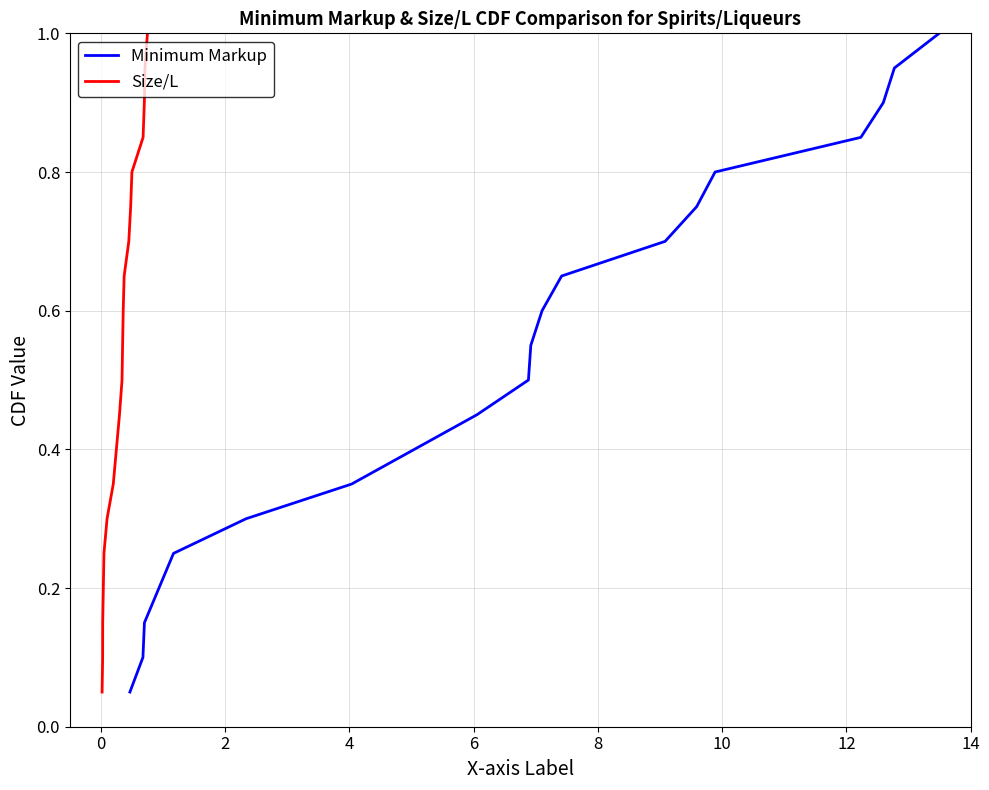

True or false: Size/L has more than 1 interior local peaks.

False